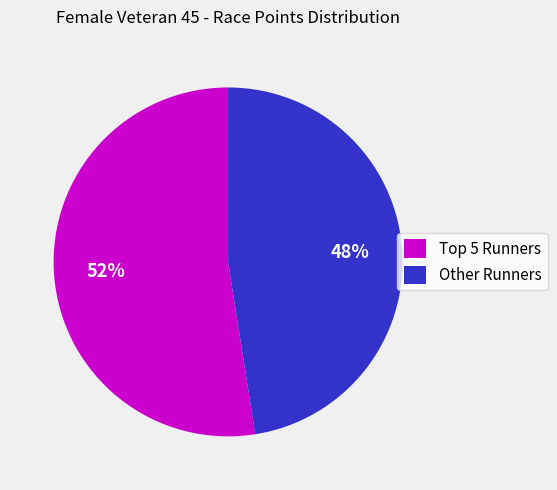

Which category accounts for the majority?

Top 5 Runners